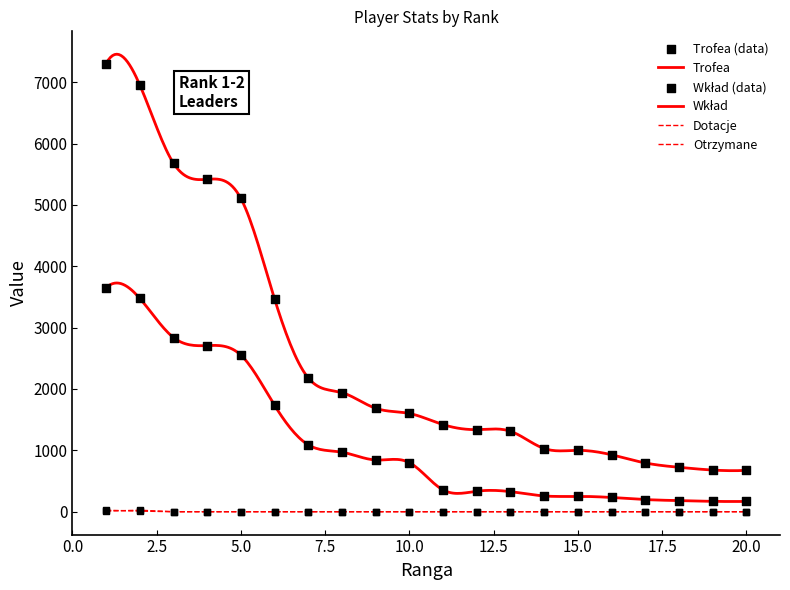

What is the total value across all series at 8?

2911